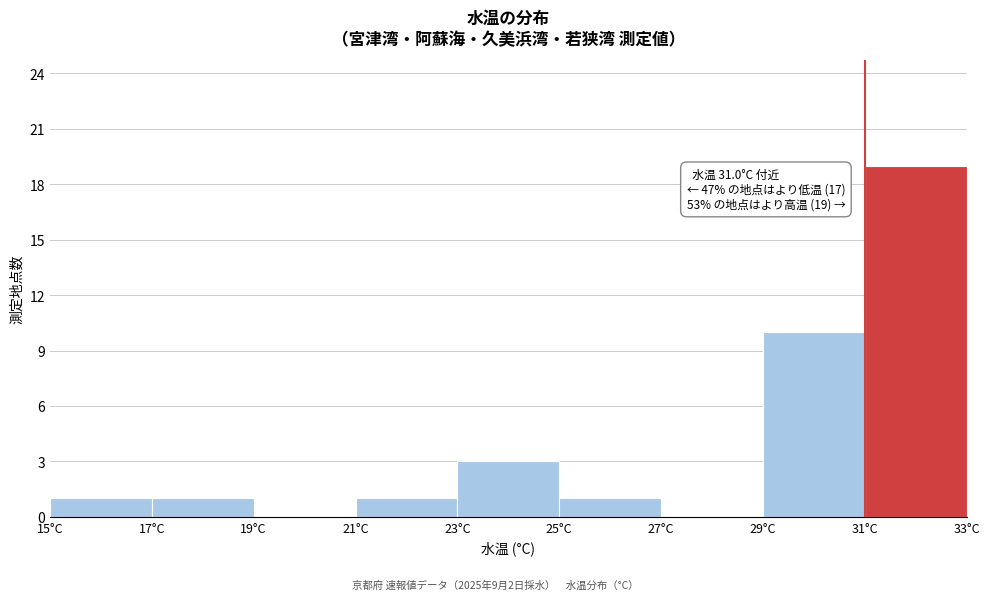

Over which range of the x-axis is the bar tallest?

31 to 33